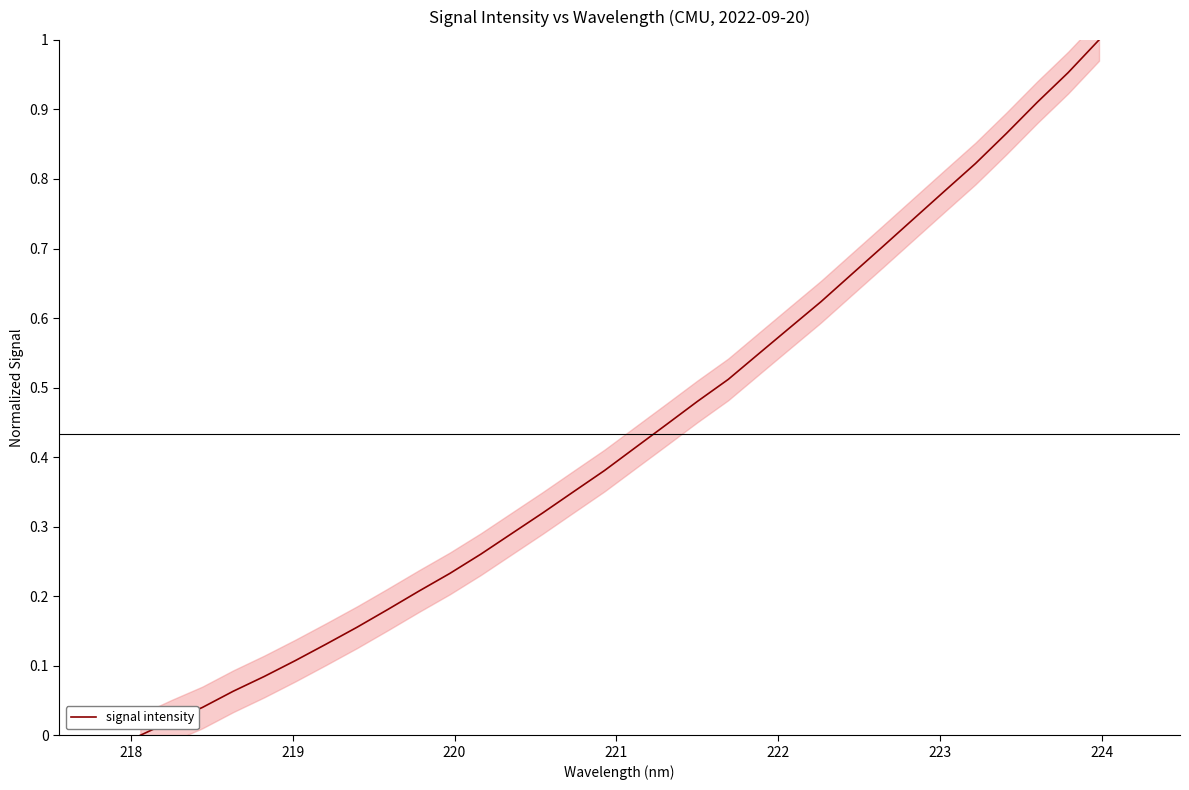

What is the maximum value shown in the chart?

1.0